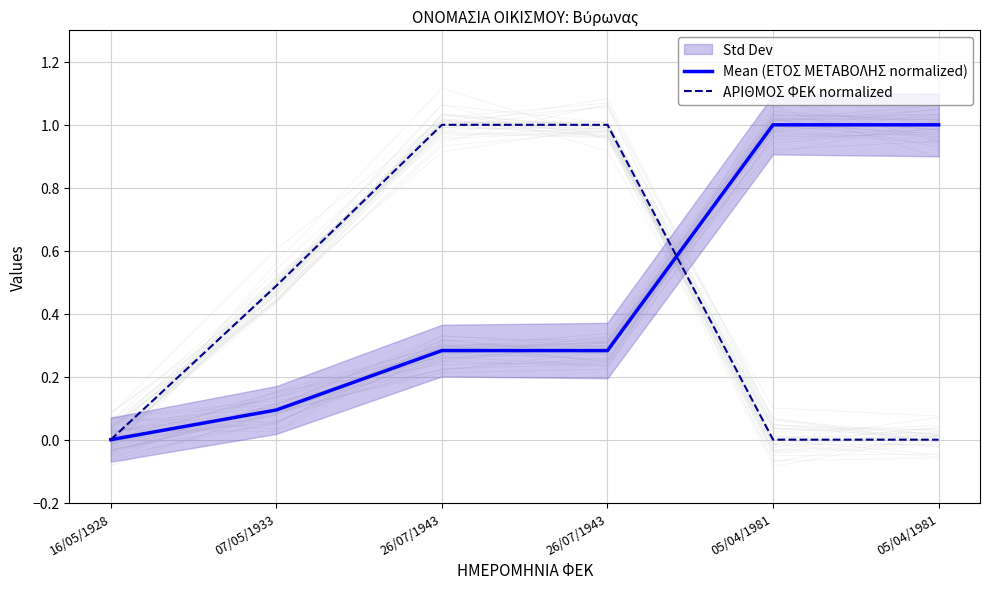

What is the difference between the second highest and minimum values in the ΑΡΙΘΜΟΣ ΦΕΚ normalized series?

1.0